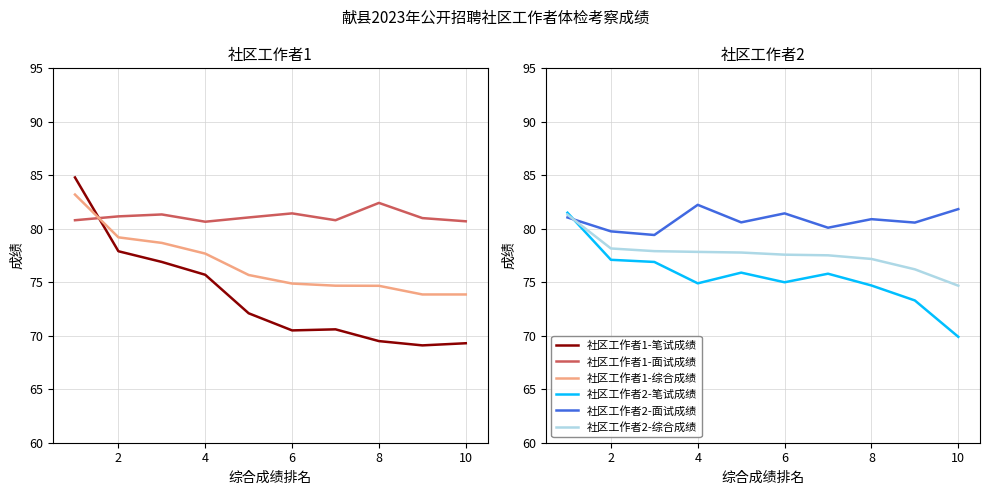

What is the lowest value of the 社区工作者2-笔试成绩 series?

69.9